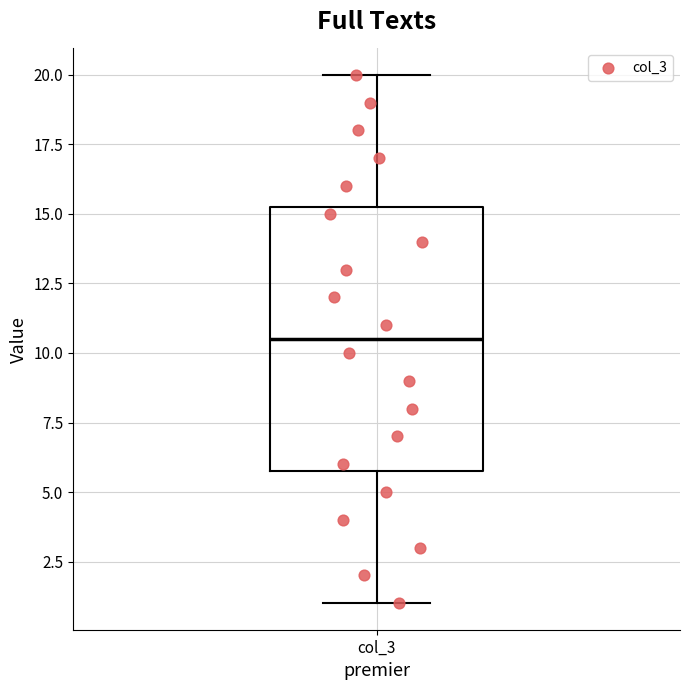

Read this box plot against the y-axis: the position of the median line, the range covered by the box, and the ends of both whiskers. The values are not printed on the chart, so give them approximately, as read against the axis.

median 10.5, box 6.0 to 15.5, whiskers 1.0 to 20.0